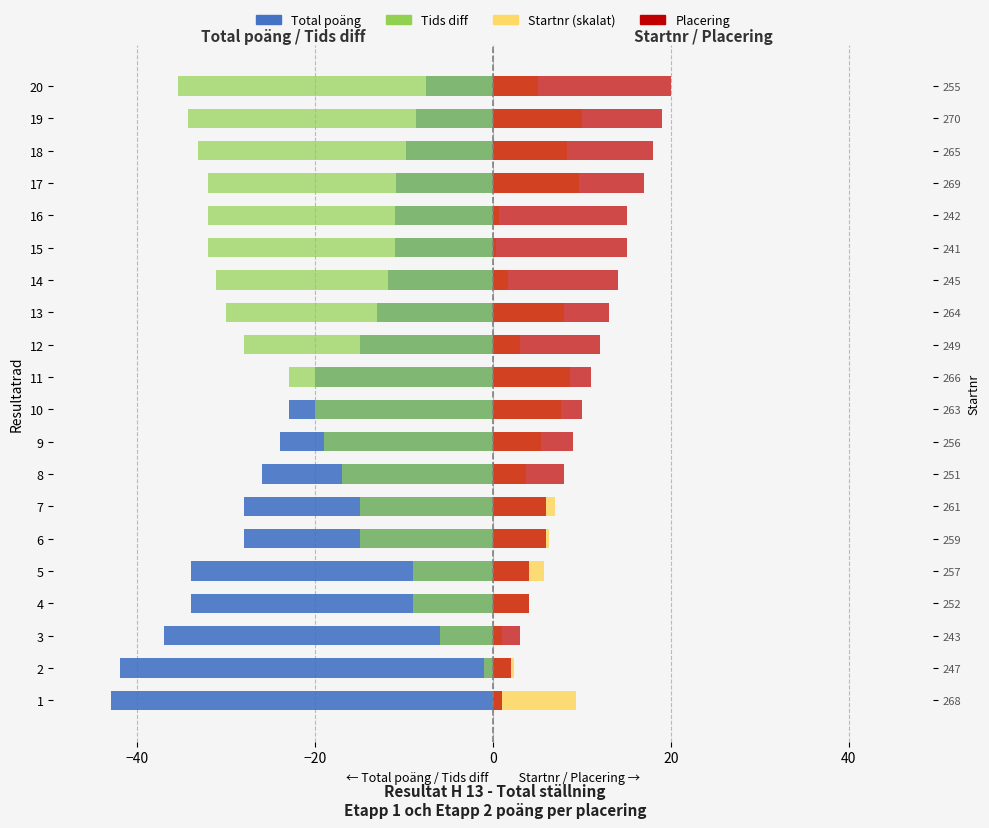

What is the label of the 1st bar from the right?

19